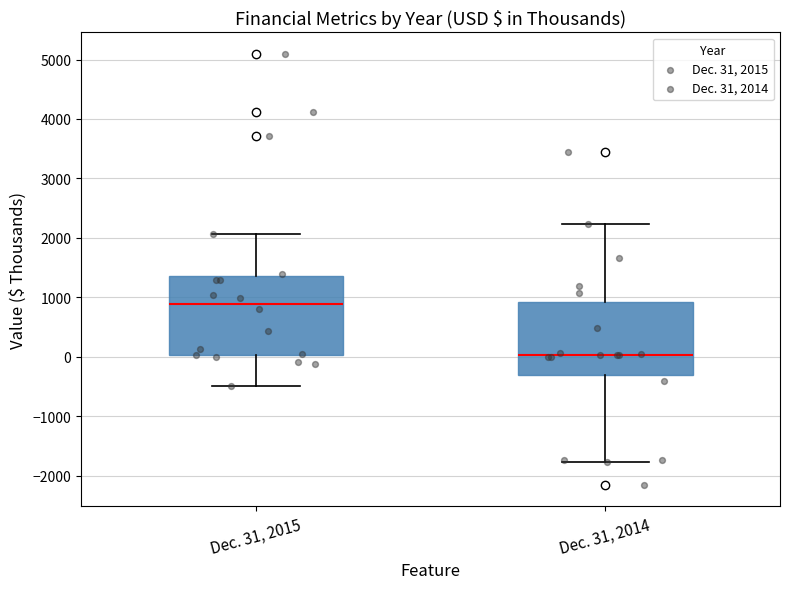

Which box's median line is the highest?

Dec. 31, 2015